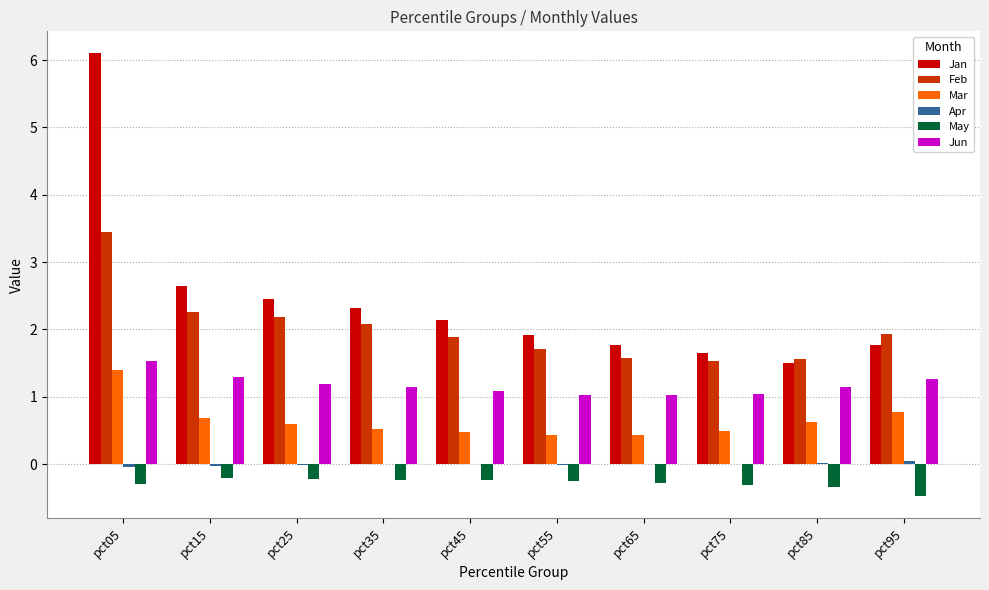

Between pct05 and pct35, which series saw the biggest shift?

Jan